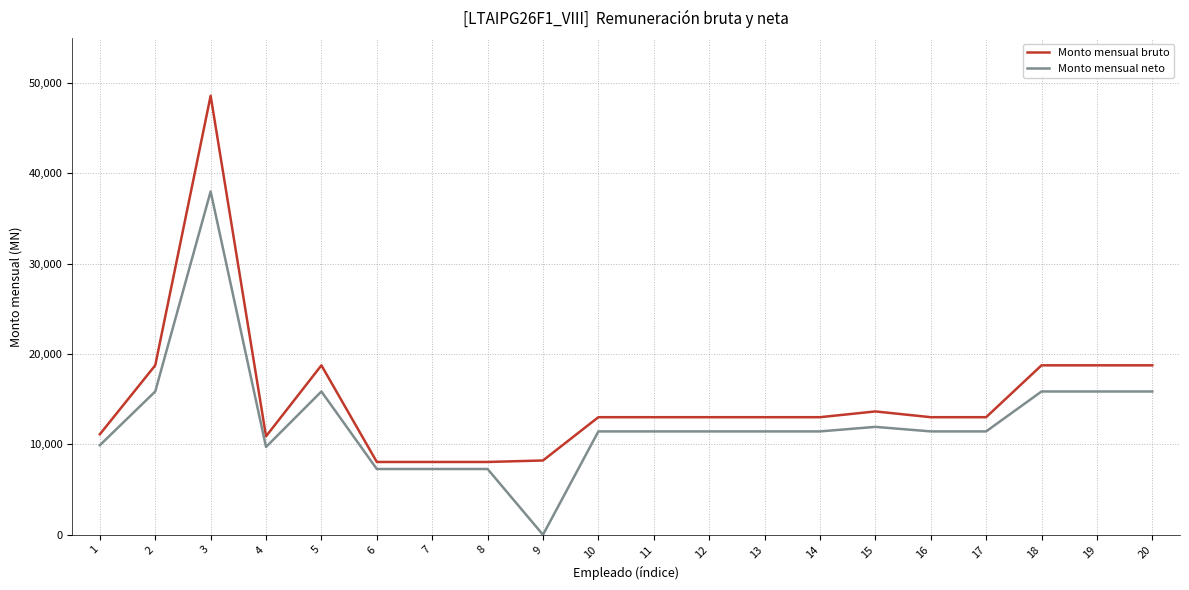

Which series has the largest total across all categories?

Monto mensual bruto